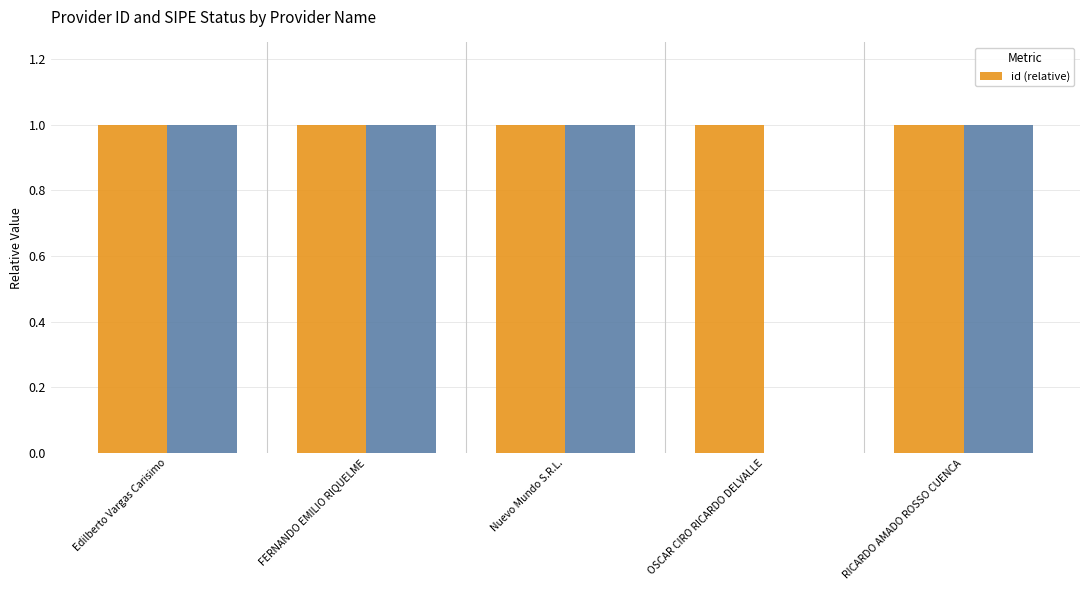

What is the approximate value at FERNANDO EMILIO RIQUELME?

1.0